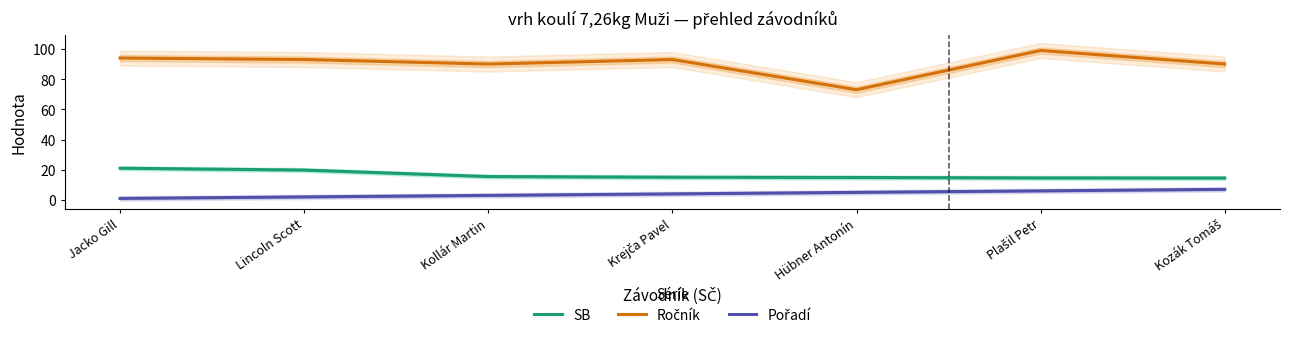

List the series in order of their peak value, lowest first.

Pořadí, SB, Ročník